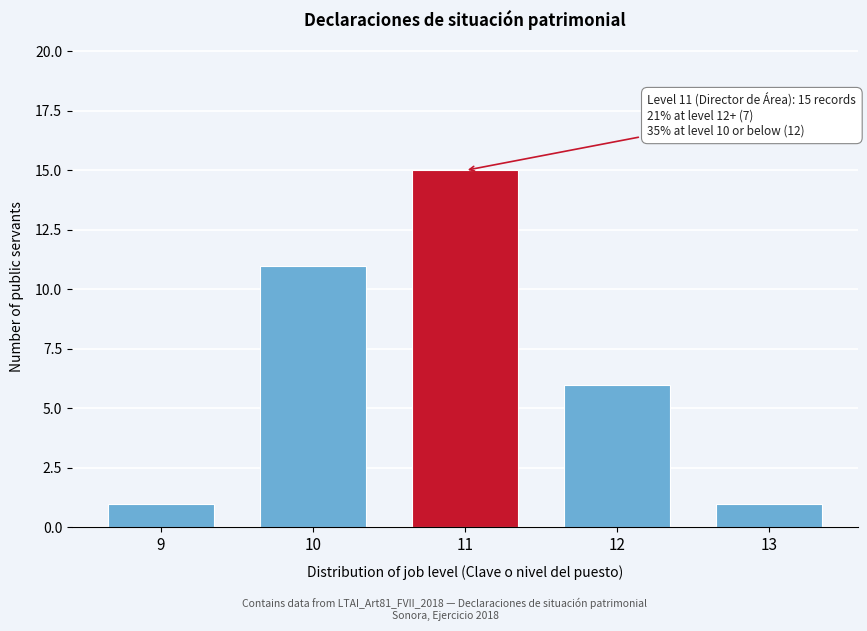

Reading left to right, transcribe all the data shown in this chart.

9=1	10=11	11=15	12=6	13=1